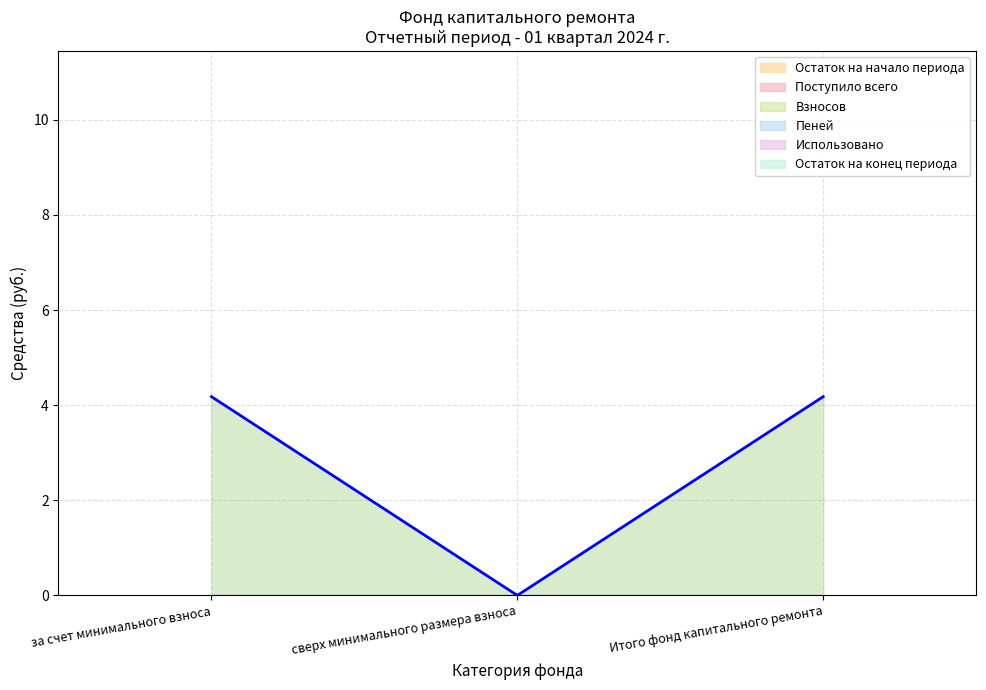

What is the label of the 1st point from the left?

за счет минимального взноса